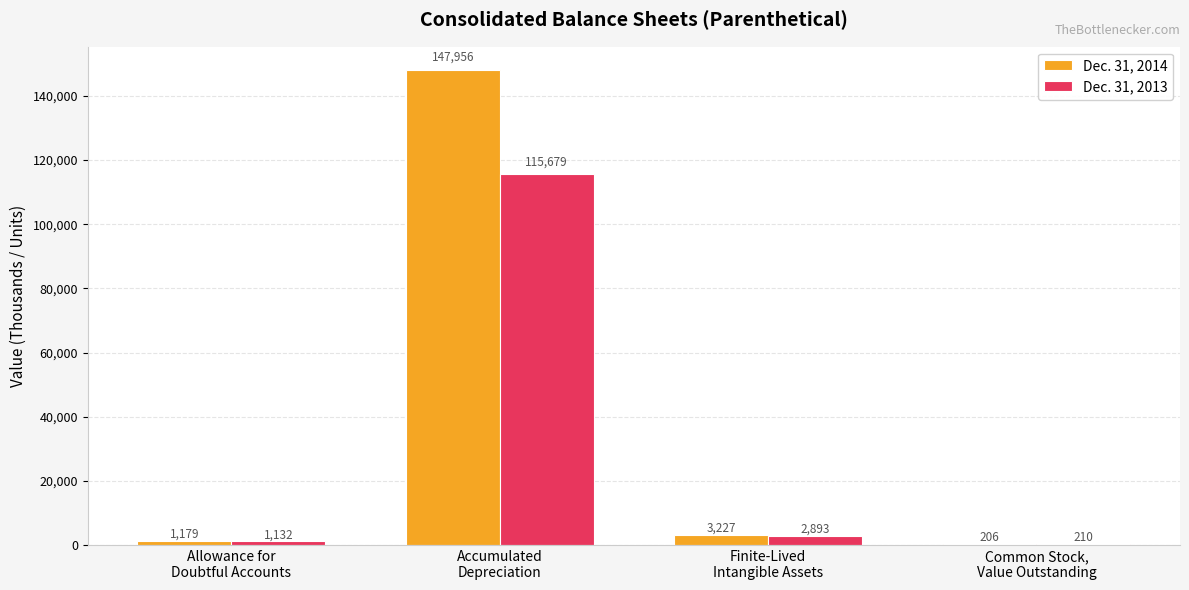

What is the sum of all Dec. 31, 2013 values?

119914